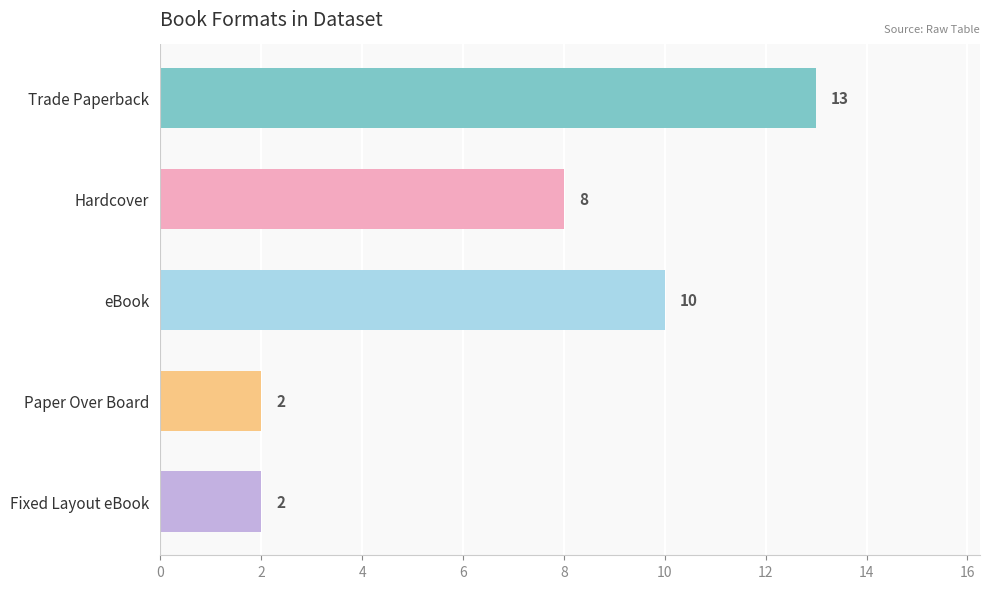

Which has a higher value, Paper Over Board or Trade Paperback?

Trade Paperback